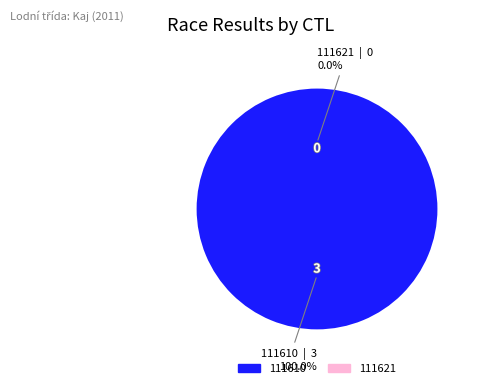

Which category has the biggest portion of the pie?

111610